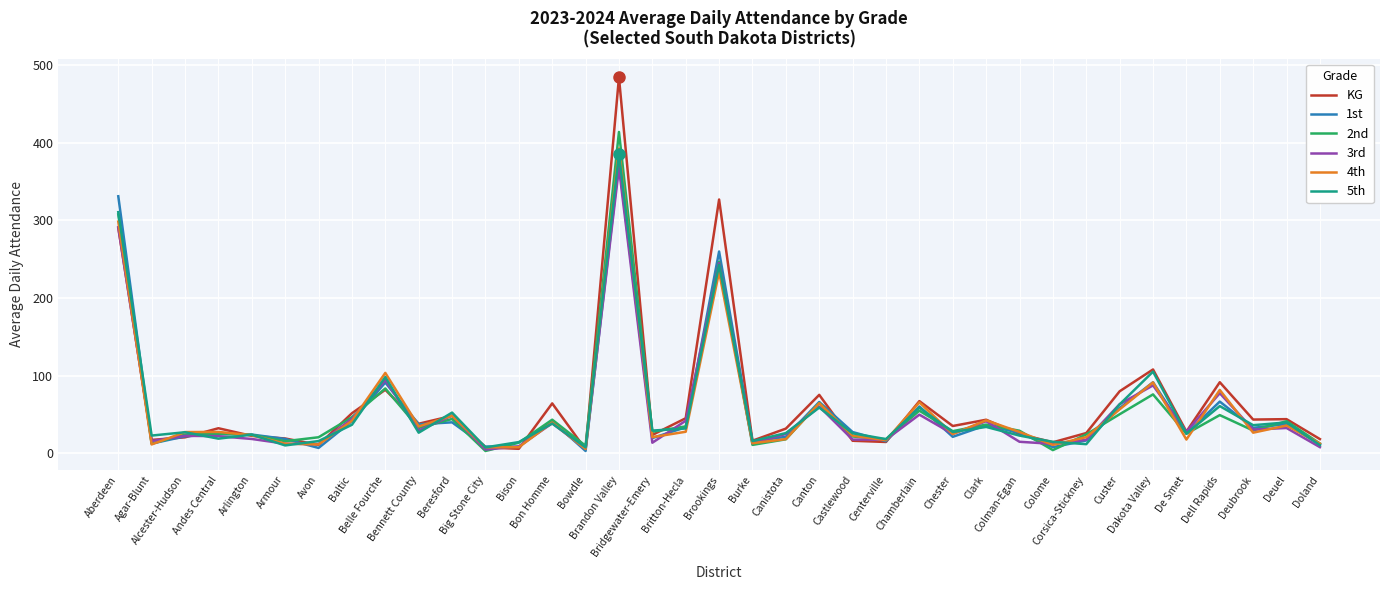

Where is 5th nearest to the value 196?

Brookings